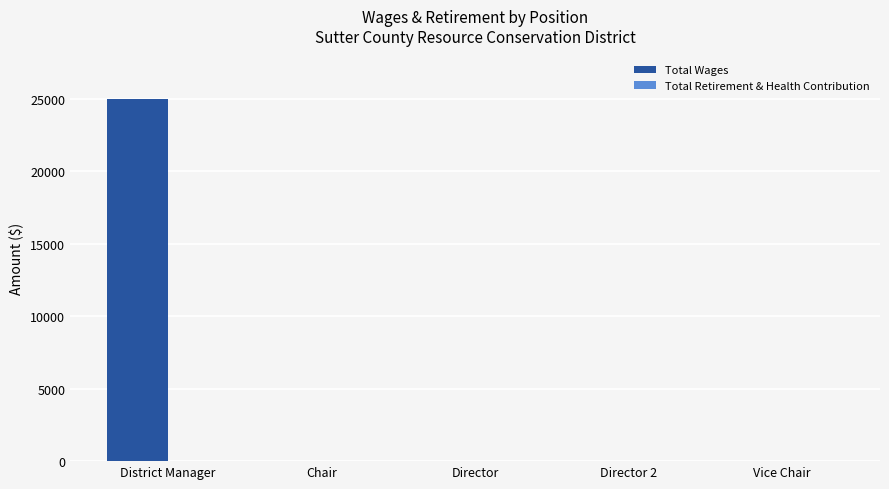

What is the sum of all values?

25005